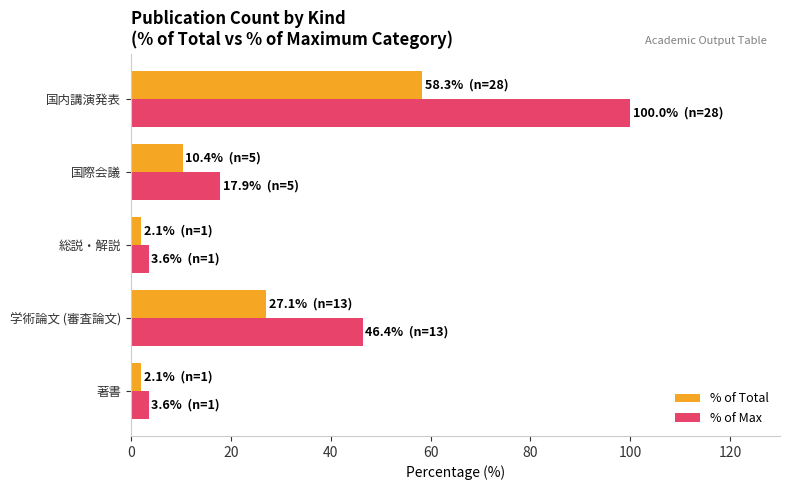

At which label is % of Total closest to 30?

学術論文 (審査論文)